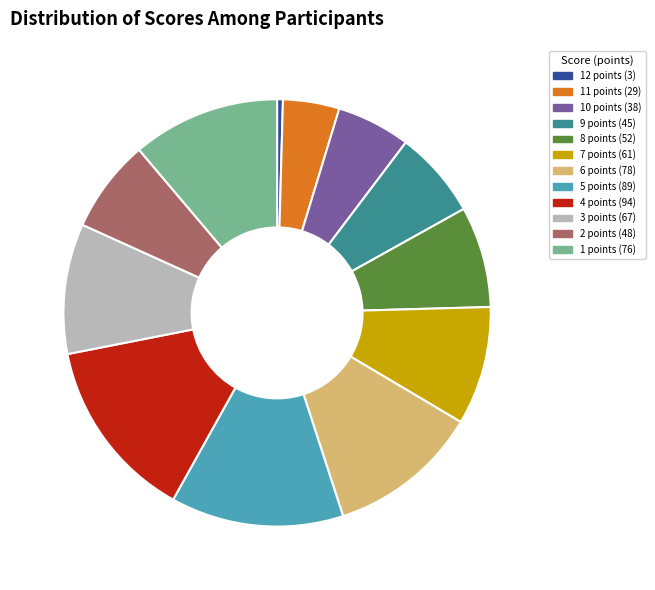

How many slices are in this pie chart?

12